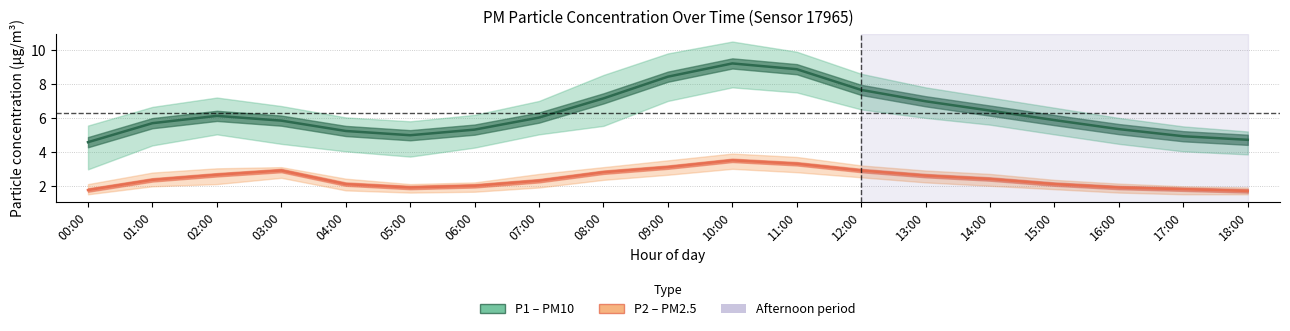

What is the label of the 3rd point from the left?

02:00